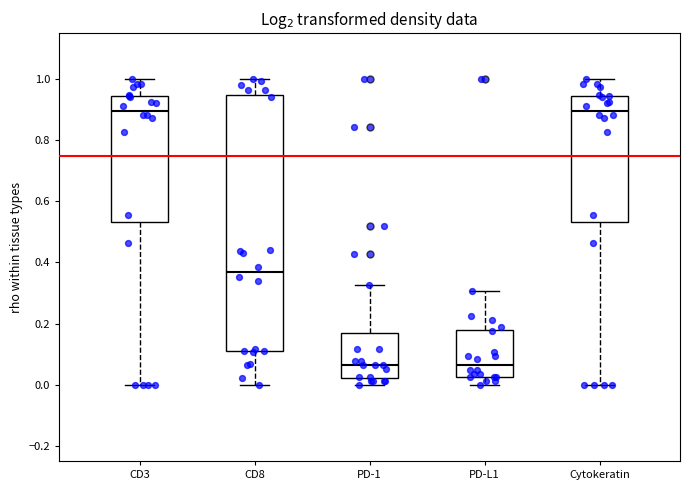

Which box is the tallest, from its lower edge to its upper edge?

CD8